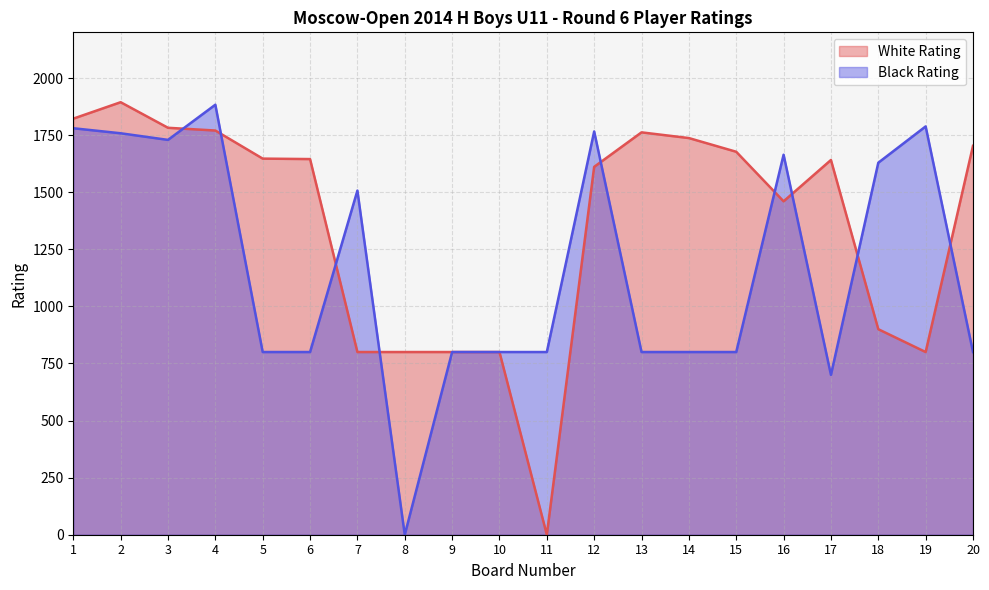

What is the average value of the White Rating series?

1353